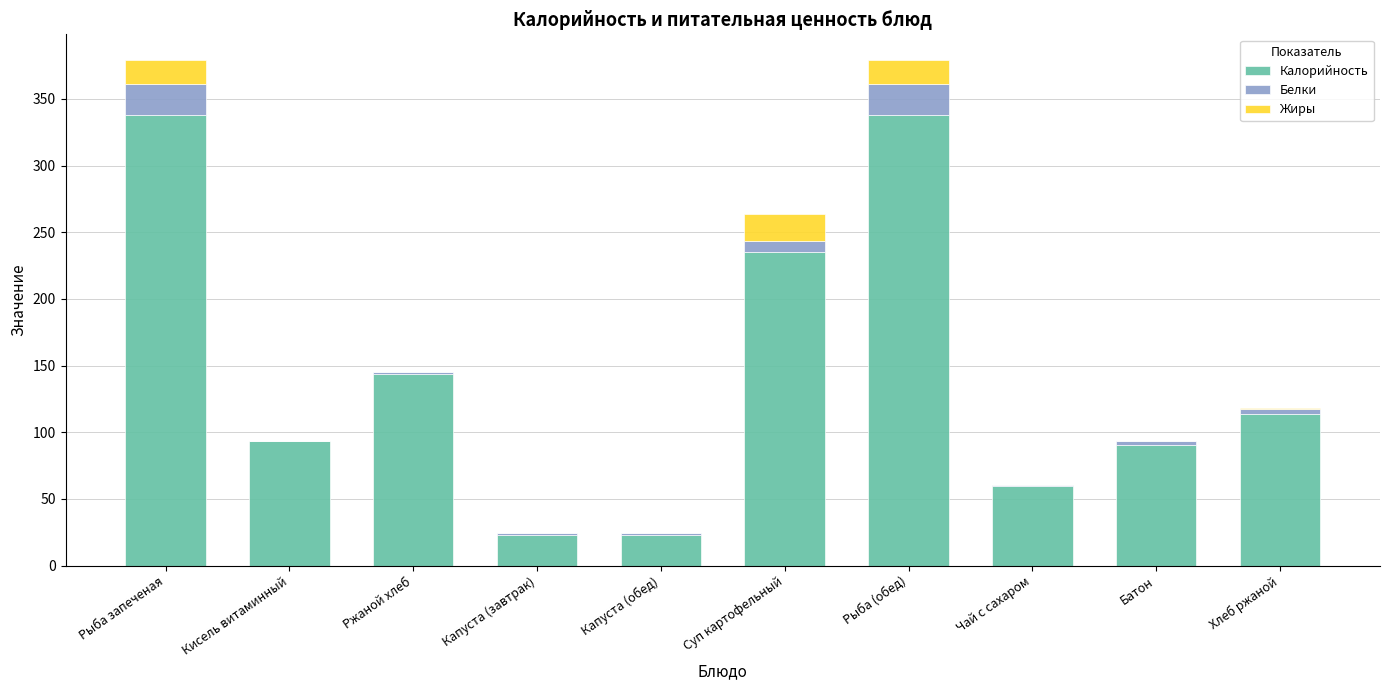

The value of Калорийность at Рыба запеченая is 156.0. True or false?

False